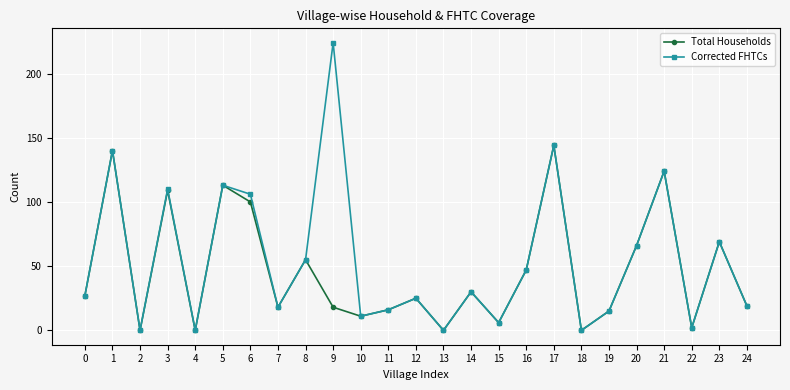

What is the average value of the Corrected FHTCs series?

55